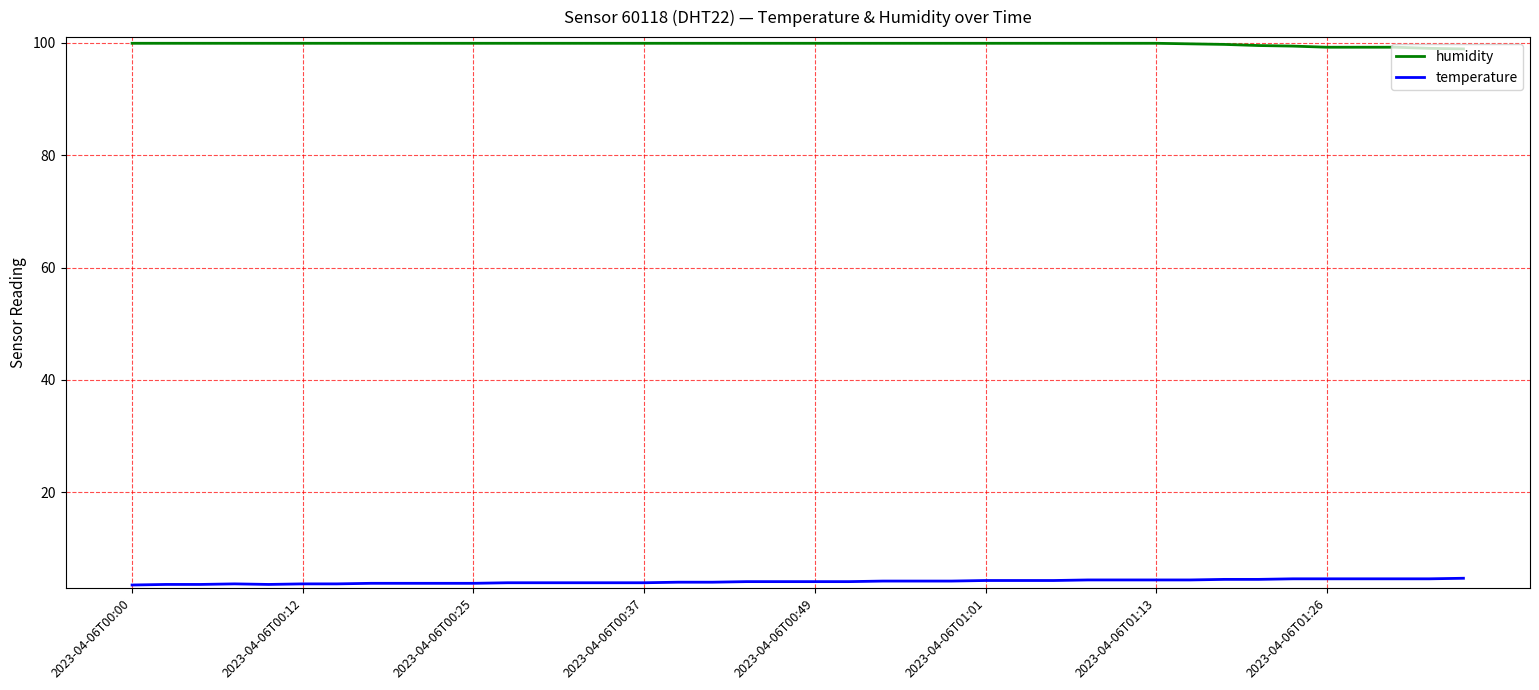

Which series has the largest total across all categories?

humidity